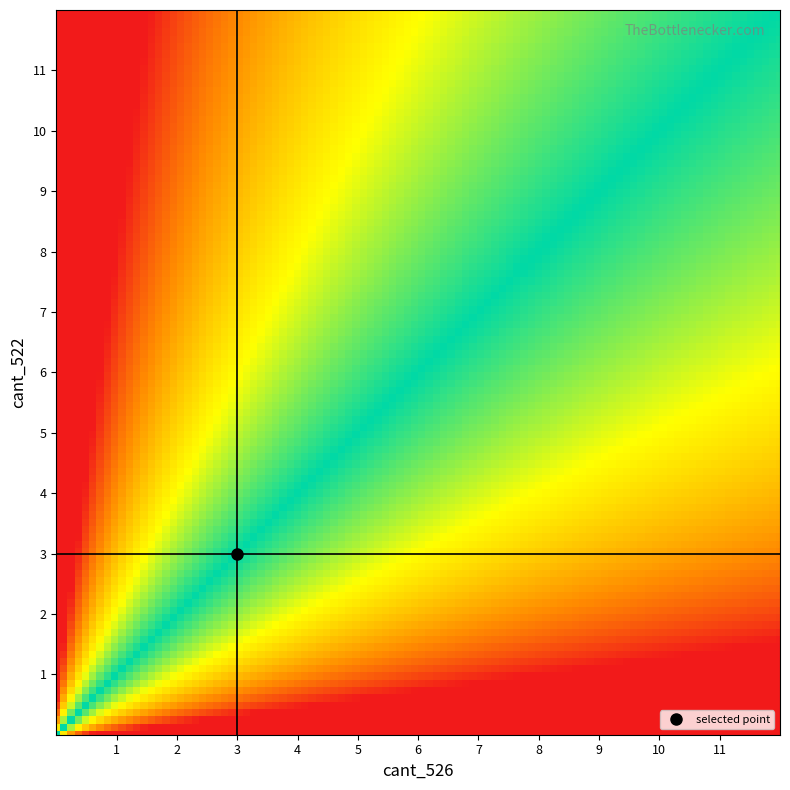

Is the value of cant_522_values at 3 greater than the value of cant_526_values at 36?

No